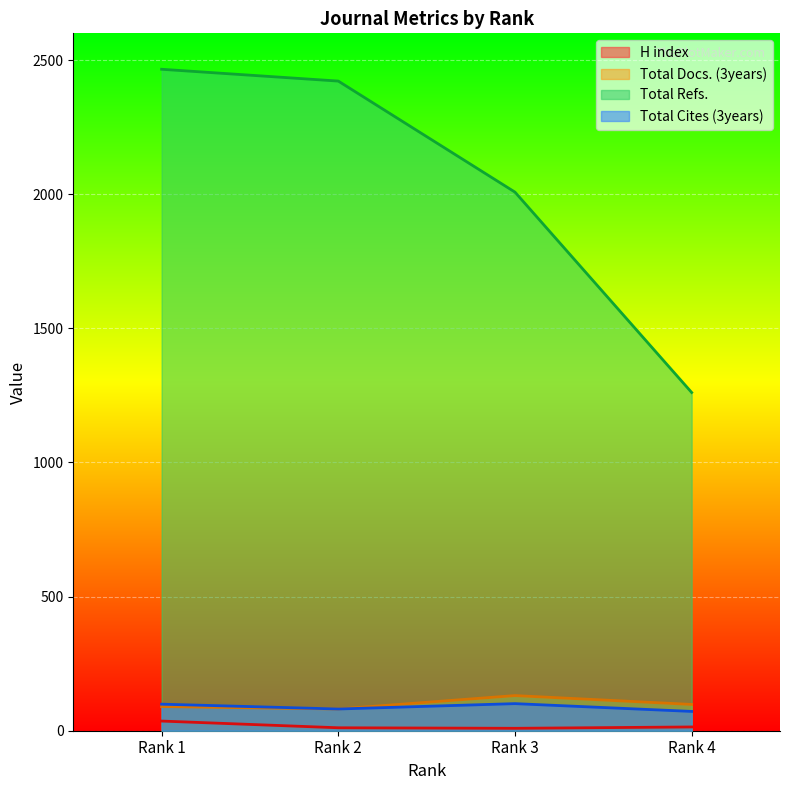

Reading left to right, list all the values displayed in this chart.

H index: 36	11	9	14
Total Docs. (3years): 90	81	131	98
Total Refs.: 2466	2422	2008	1261
Total Cites (3years): 99	81	101	72